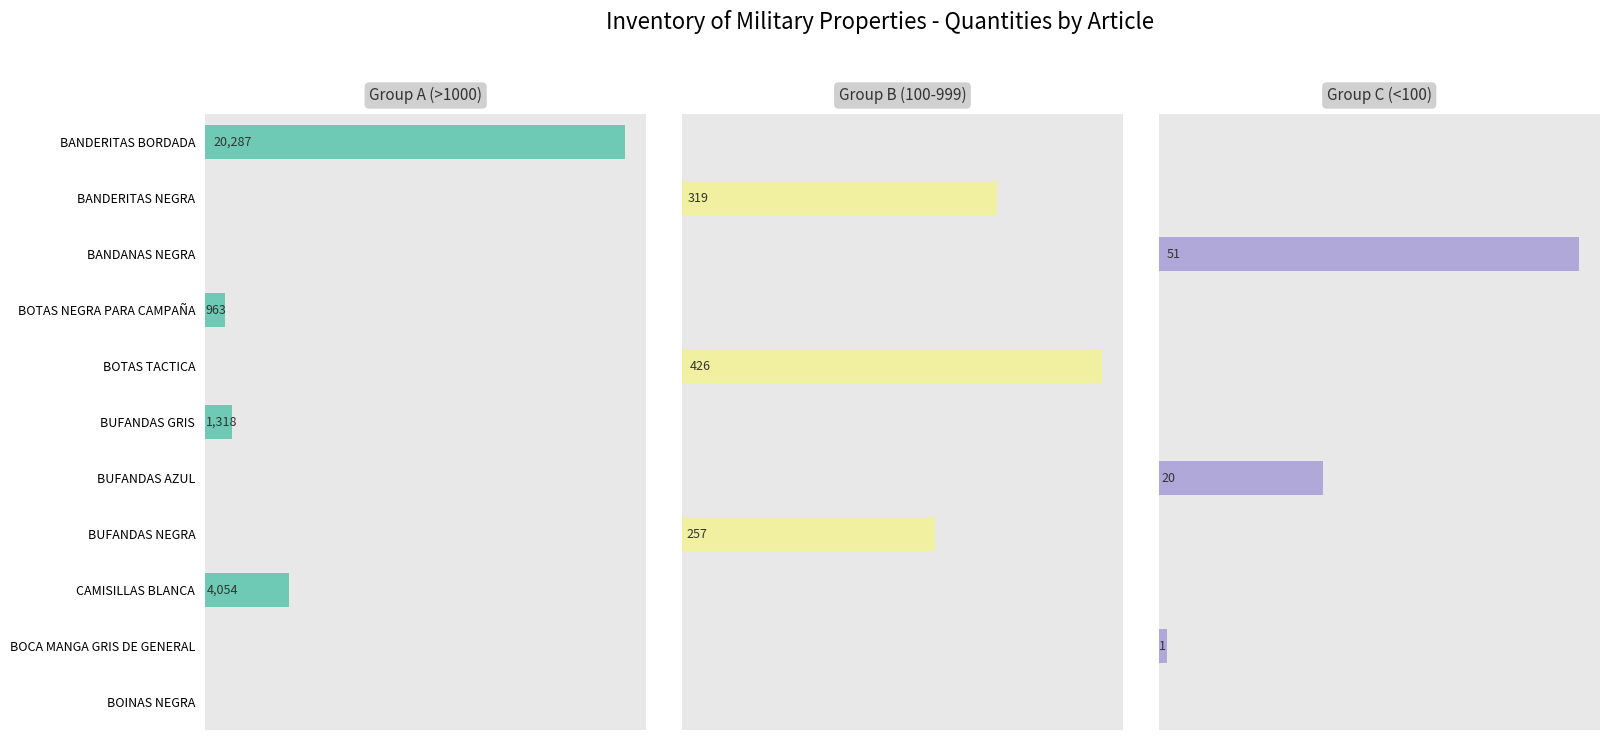

Does the chart contain stacked bars?

No